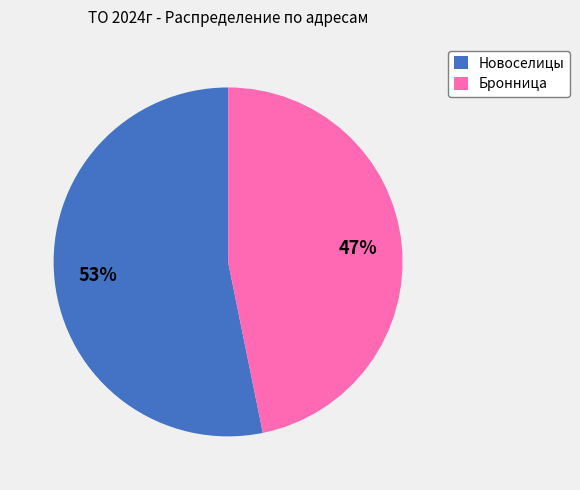

The Новоселицы slice represents 39% of the pie. True or false?

False